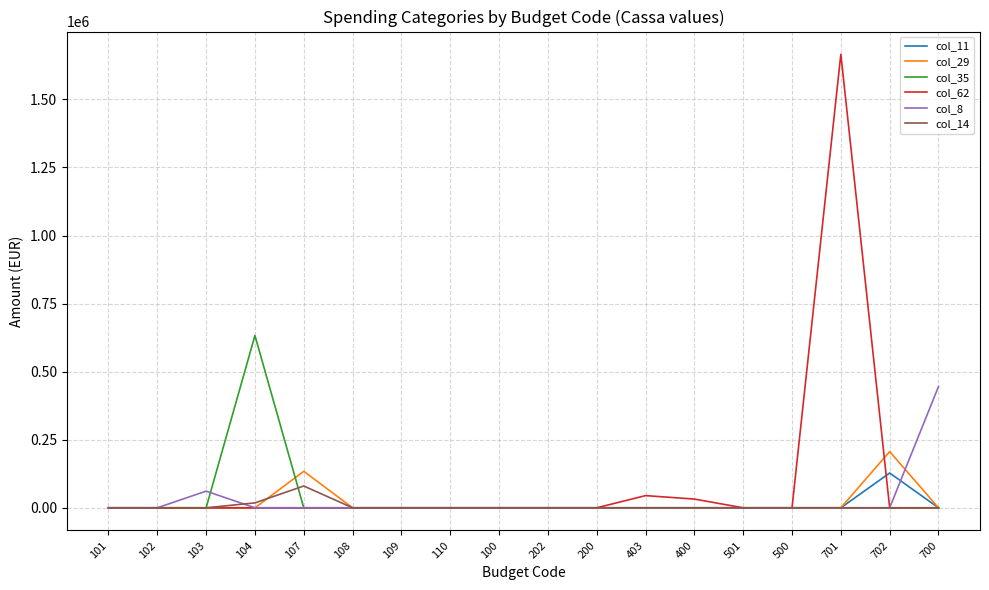

What is the greatest value displayed?

1665723.1